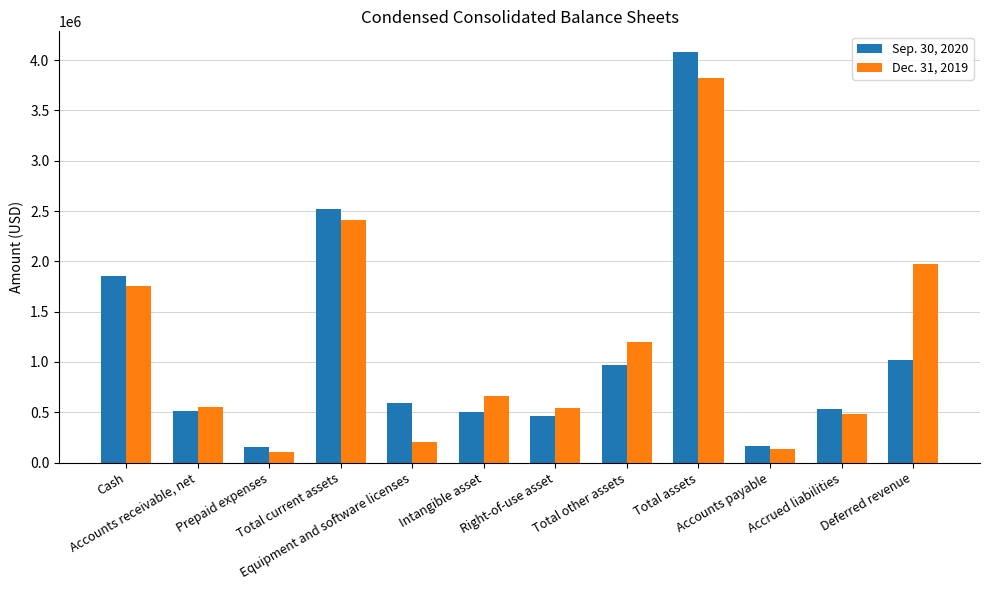

Which category has the highest value across all series?

Total assets